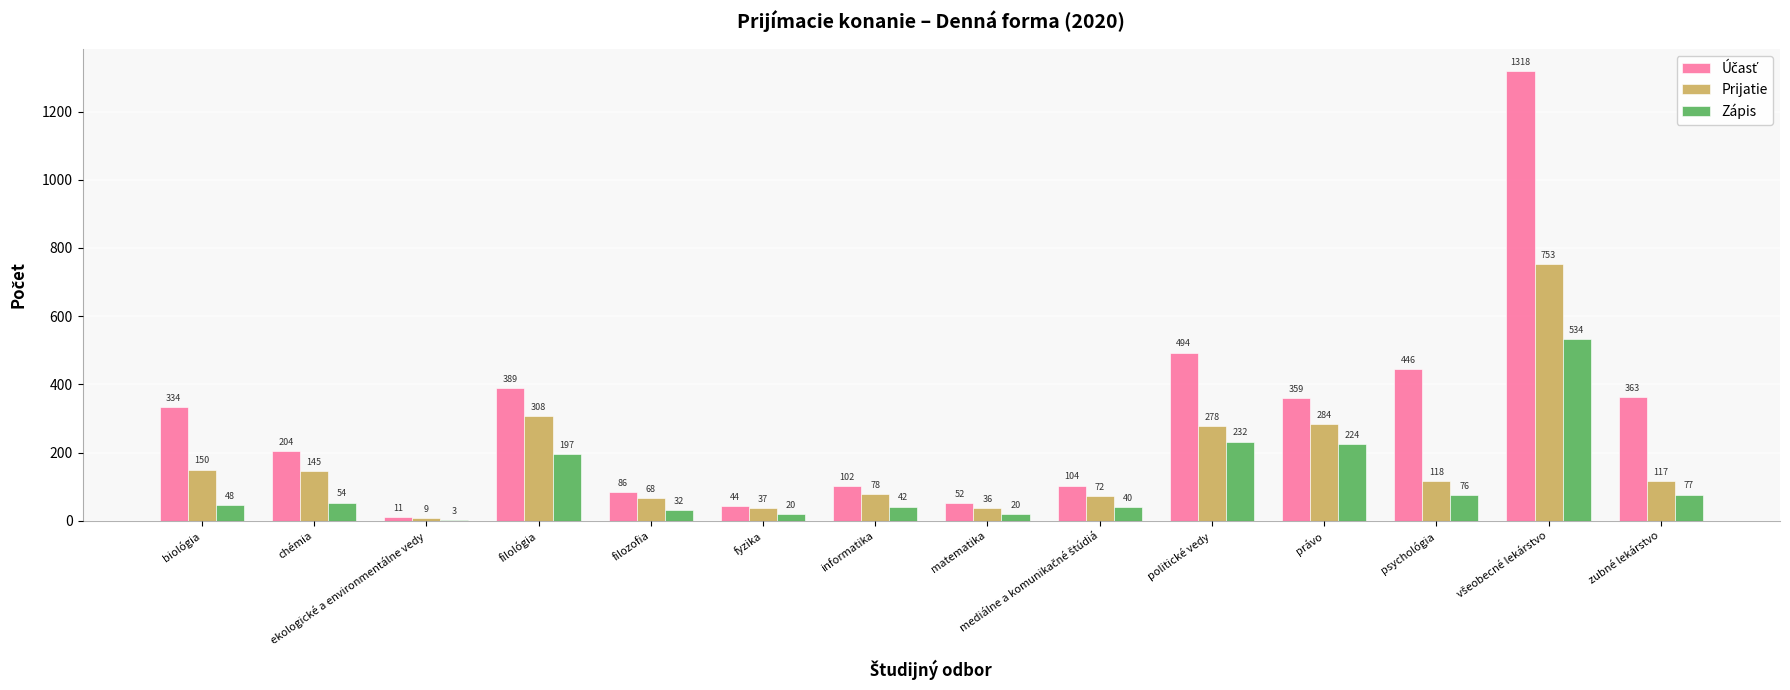

How many data points in Zápis are above 53?

7